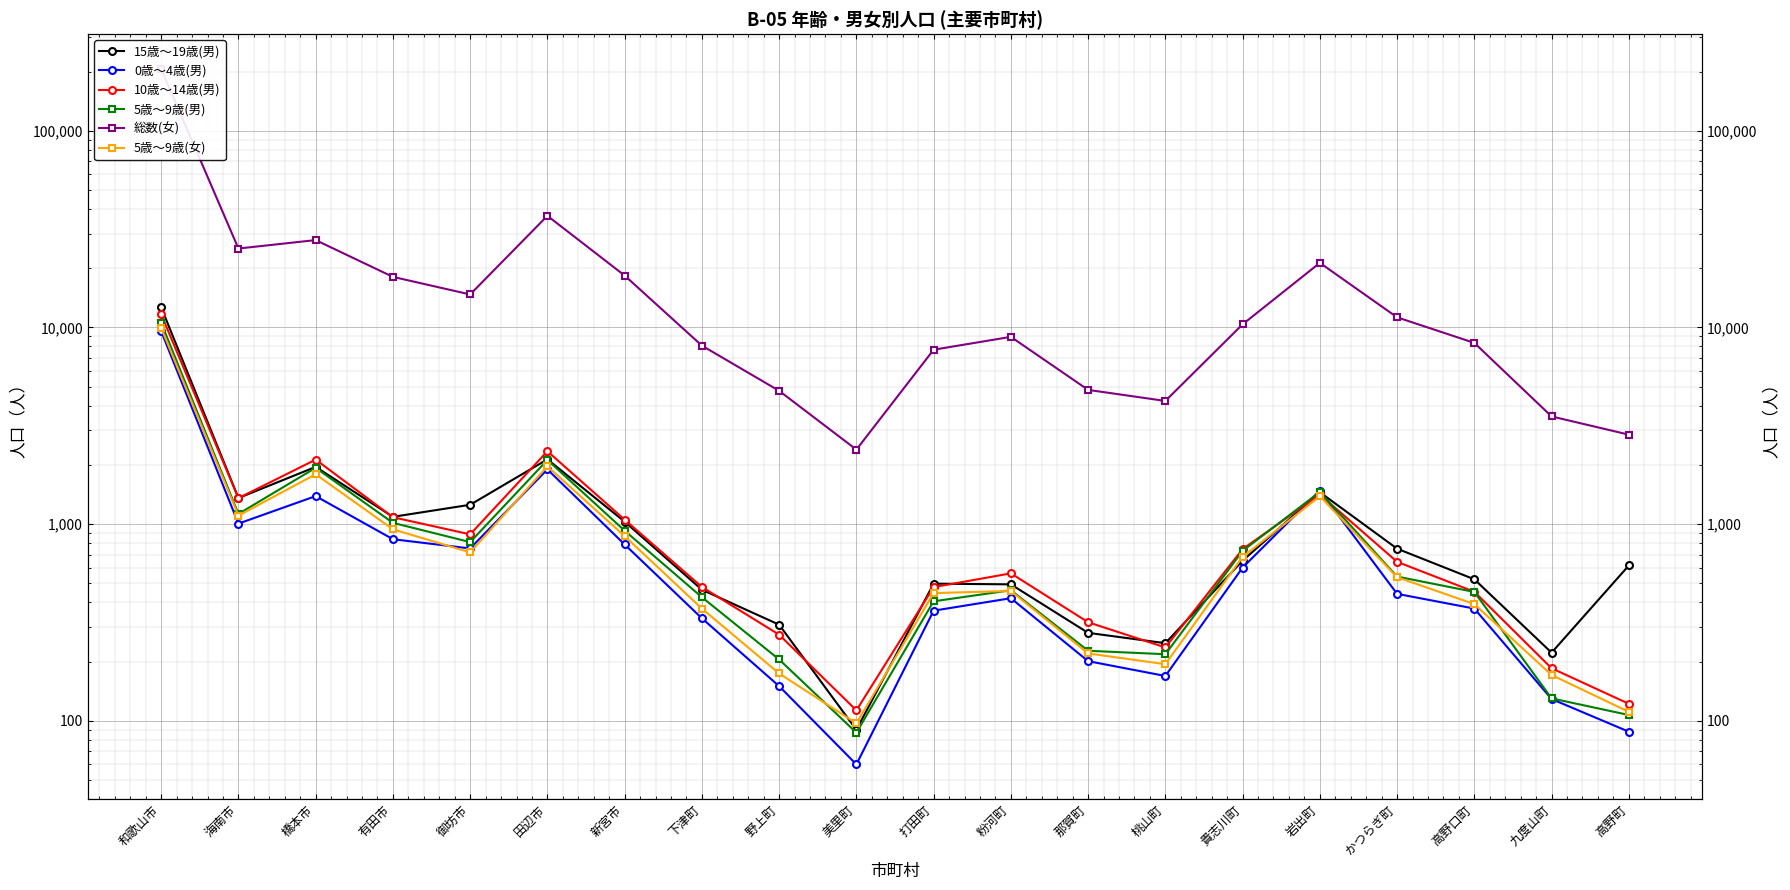

Does the chart display data point markers on the line(s)?

Yes